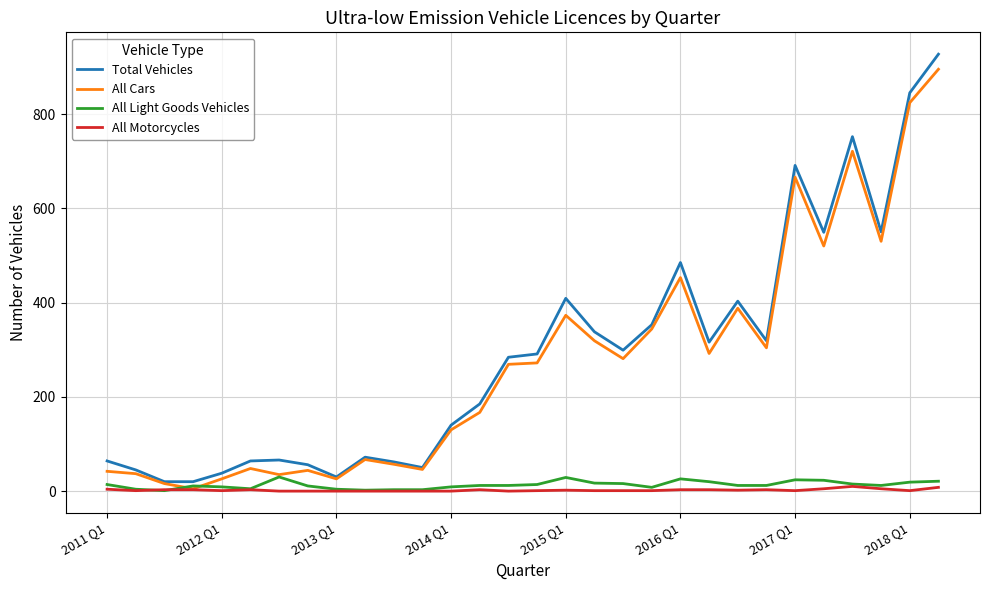

What is the greatest value displayed?

927